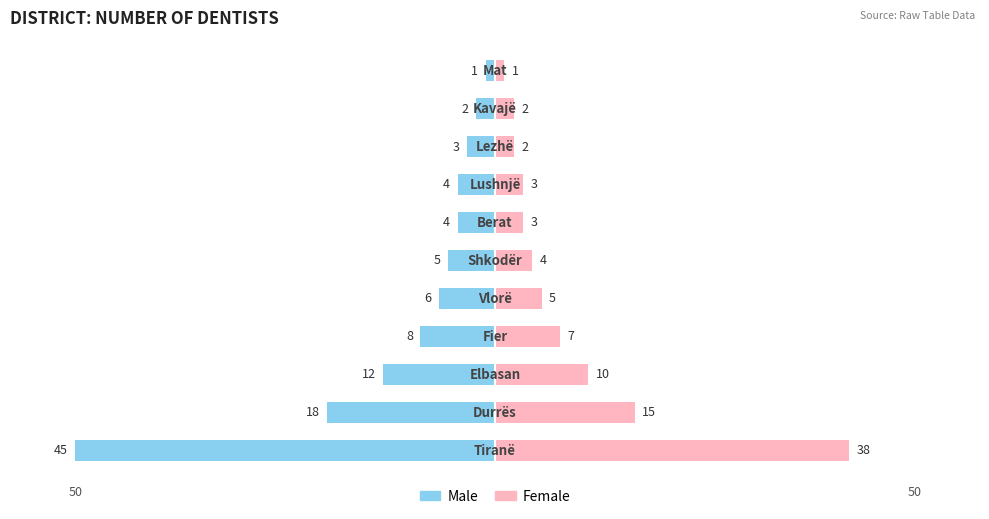

What is the difference between the Male values at 6 and 10?

3